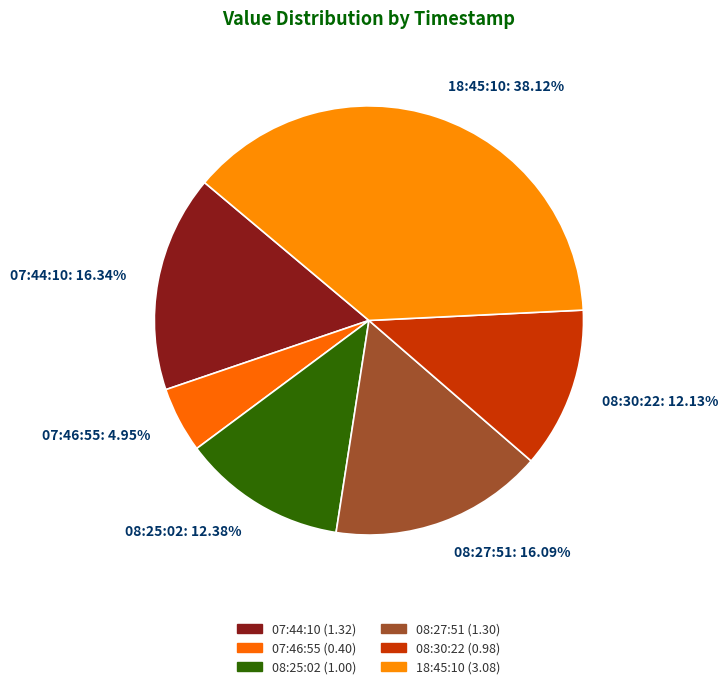

Combined, do 18:45:10 and 08:25:02 account for over 50%?

Yes